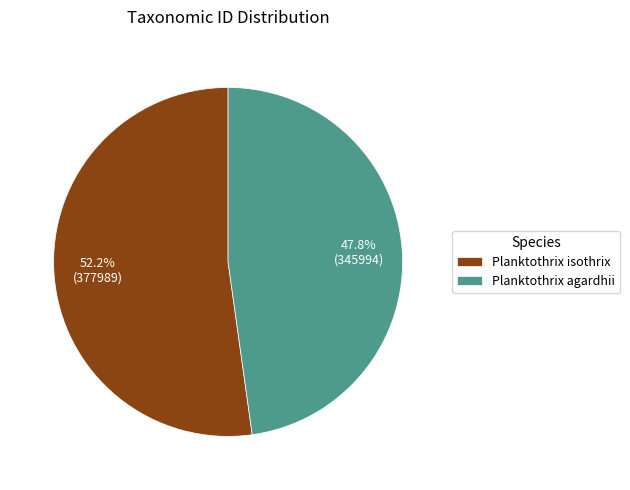

Rank the categories by value from highest to lowest.

Planktothrix isothrix, Planktothrix agardhii